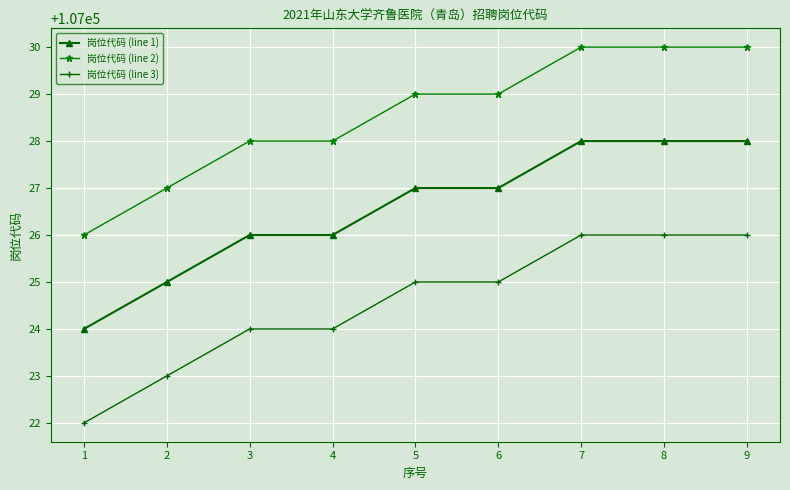

The value of 岗位代码 (line 1) at 5 is 107027. True or false?

True